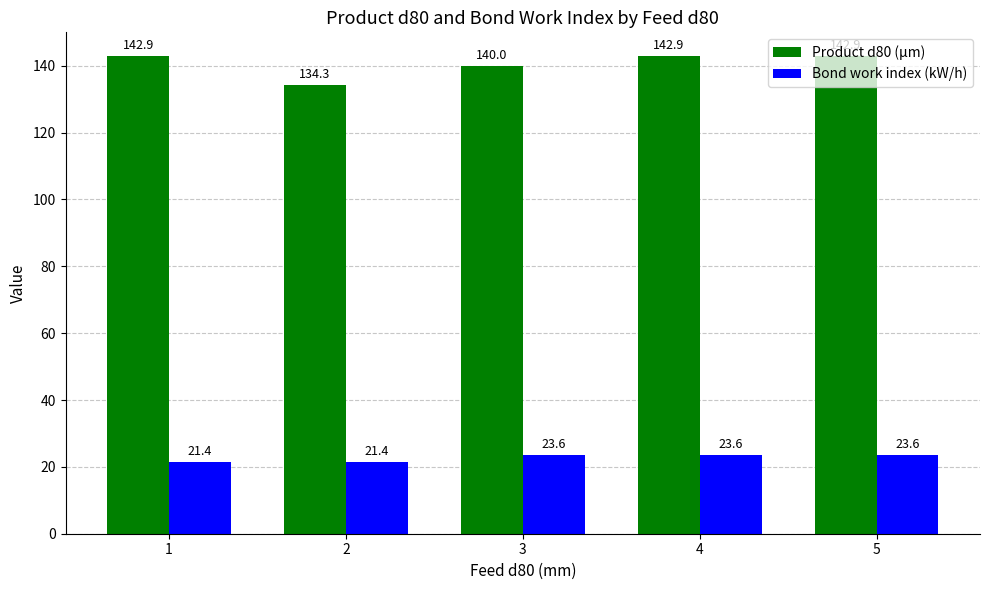

Is the value of Product d80 (µm) at 2 greater than the value of Bond work index (kW/h) at 1?

Yes